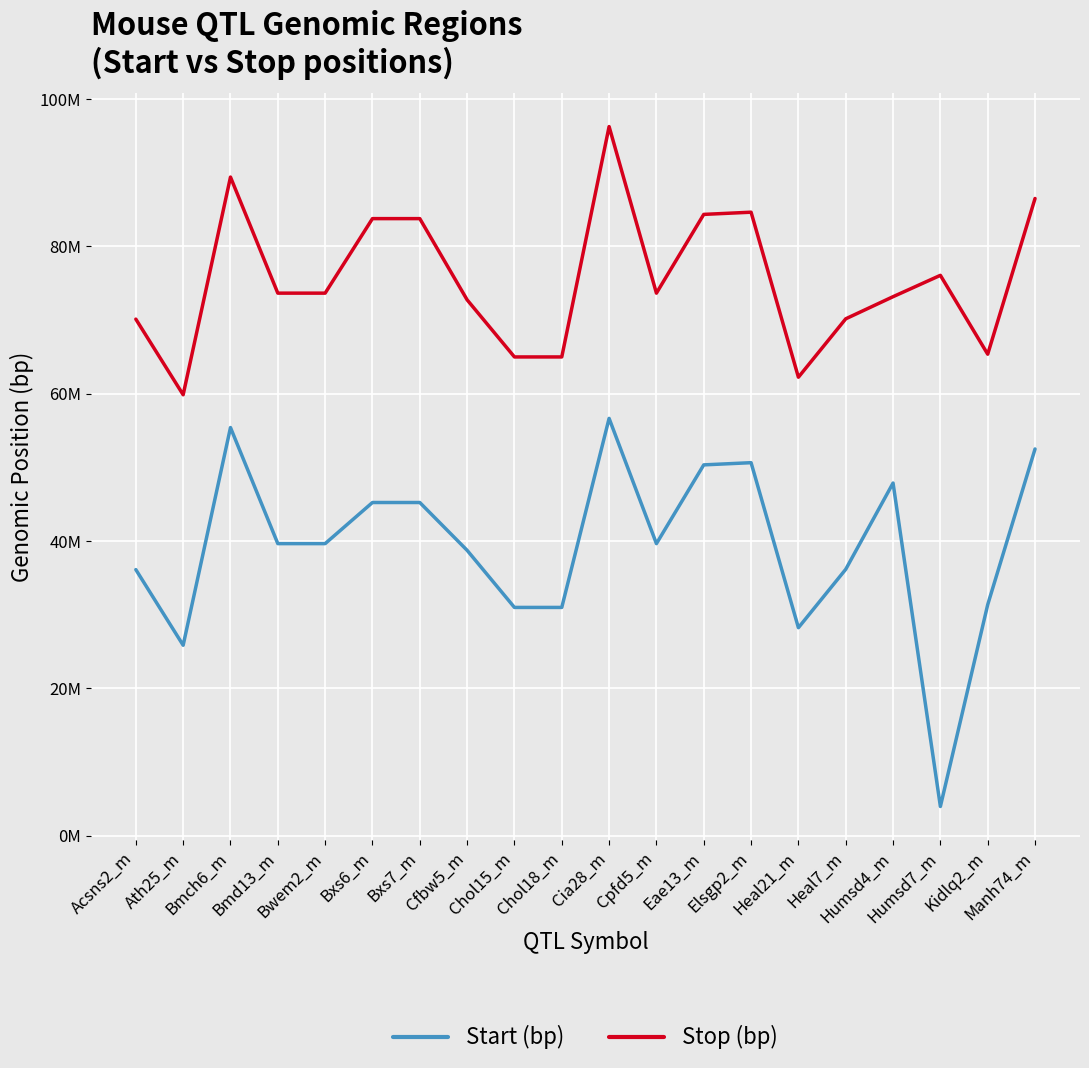

Does the chart display data point markers on the line(s)?

No